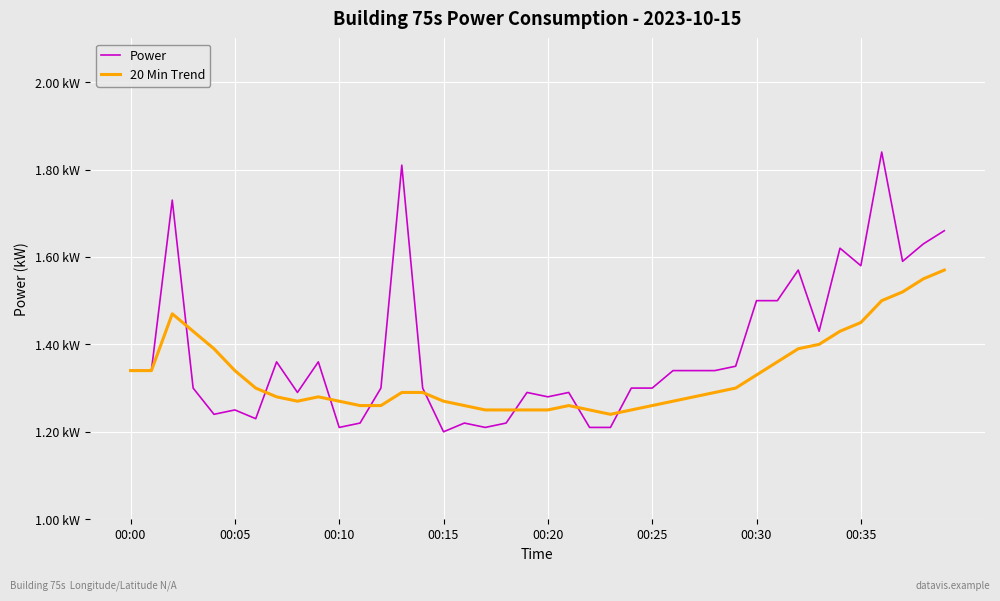

How many interior local peaks does the 20 Min Trend series have?

3